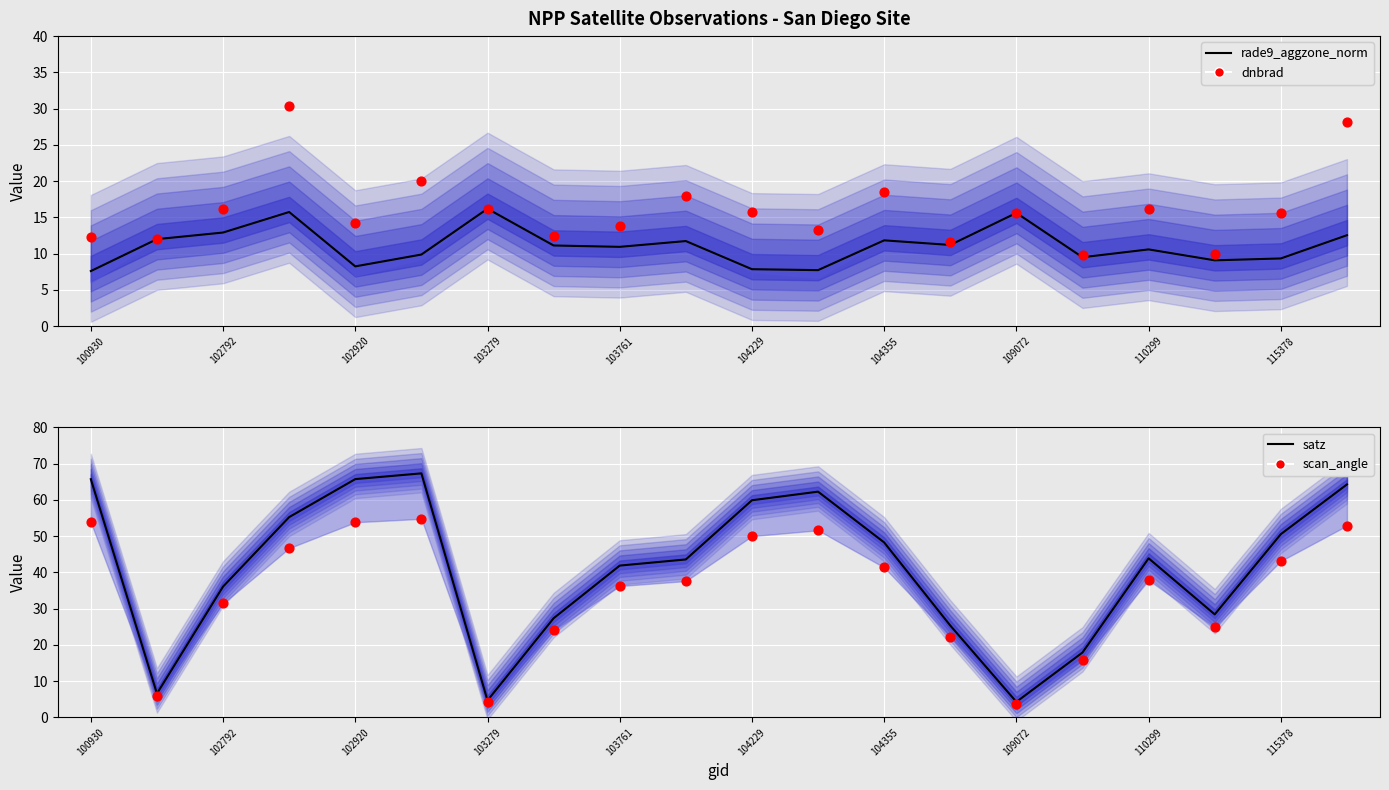

At how many categories does at least one series exceed 22?

16